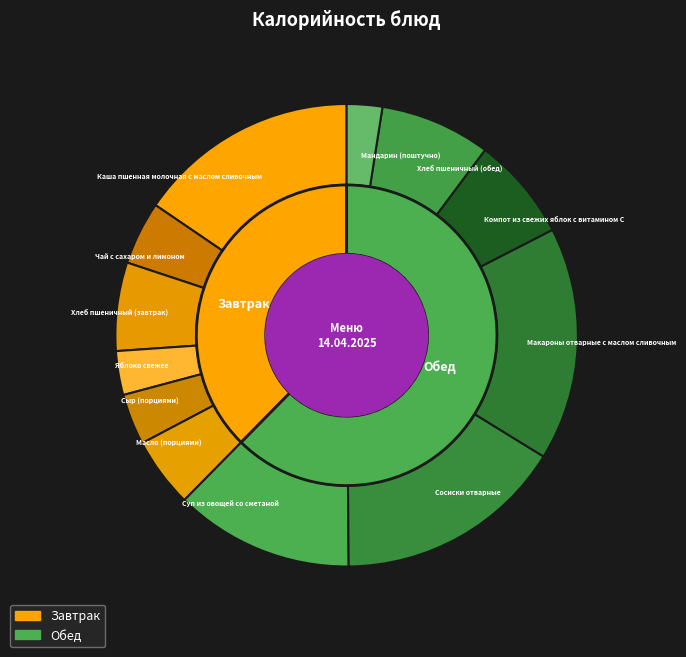

Is it true that Макароны отварные с маслом сливочным is 25% of the pie?

False